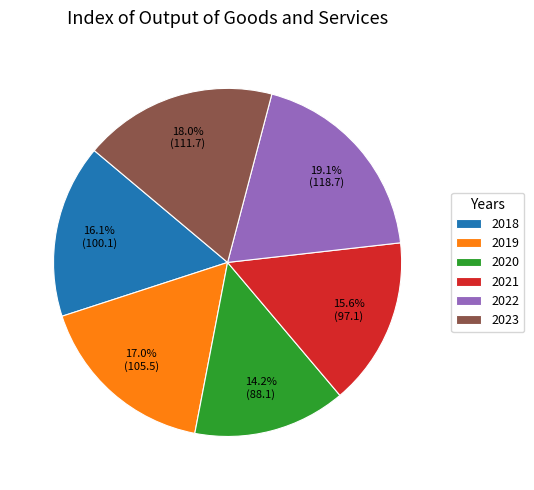

True or false: 2018 accounts for 4% of the total.

False